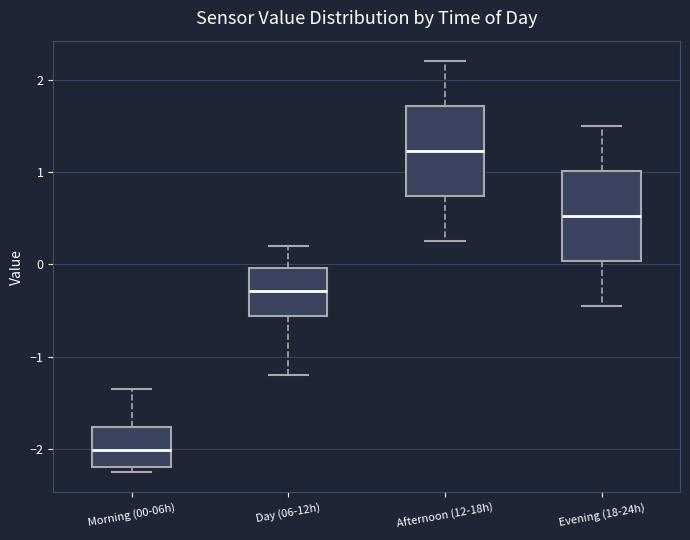

Reading left to right, transcribe this box plot: for each box, give where its median line is, the range the box spans, and where its two whiskers end, as read against the y-axis. The values are not printed on the chart, so give them approximately, as read against the axis.

Morning (00-06h): median -2.0, box -2.2 to -1.8, whiskers -2.2 (just below the box's lower edge) to -1.3
Day (06-12h): median -0.3, box -0.6 to 0.0, whiskers -1.2 to 0.2
Afternoon (12-18h): median 1.2, box 0.7 to 1.7, whiskers 0.3 to 2.2
Evening (18-24h): median 0.5, box 0.0 to 1.0, whiskers -0.4 to 1.5